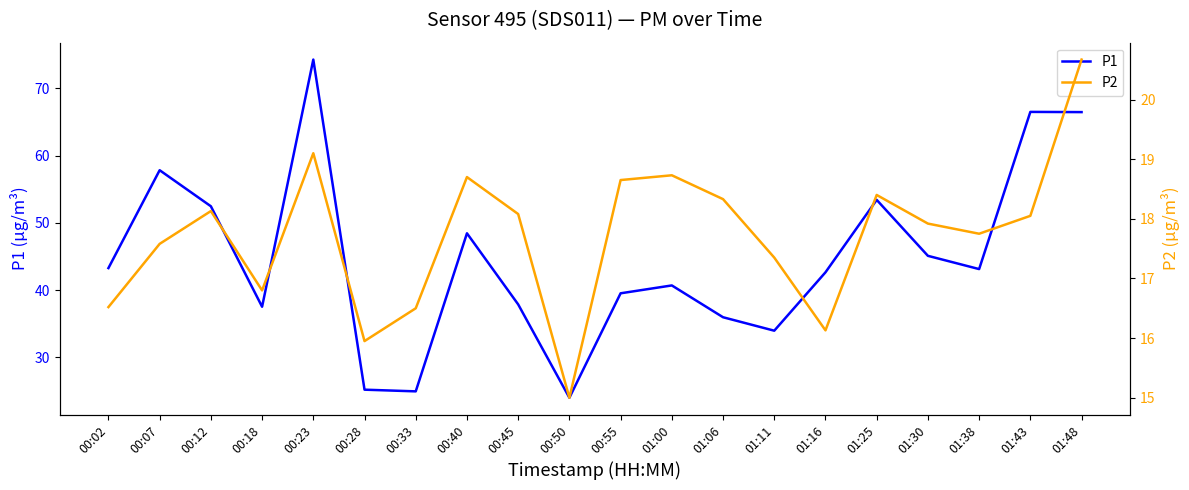

Is the value of P1 at 00:18 greater than the value of P2 at 01:43?

Yes